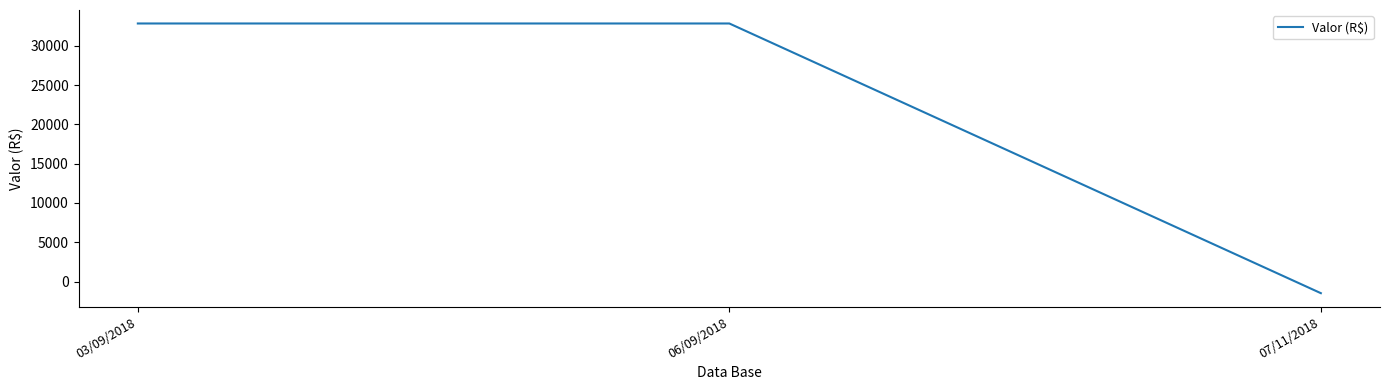

How many positive values are there?

2